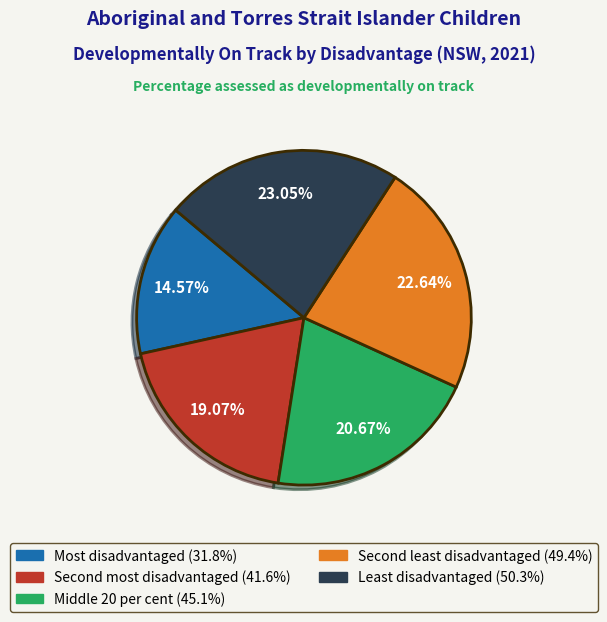

Which category has the smallest portion of the pie?

Most disadvantaged